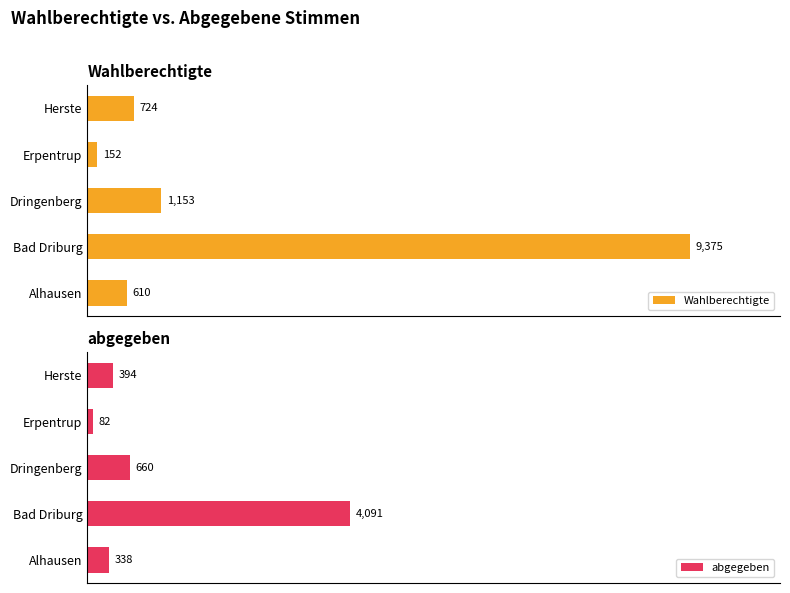

Is it true that abgegeben equals 57.4 at 20?

False